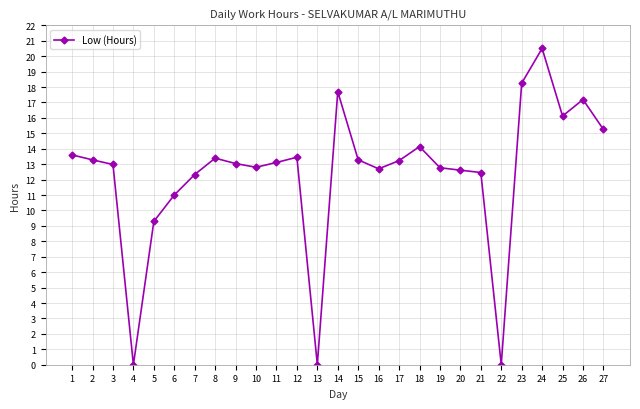

At which category does the chart reach its peak across all series?

24